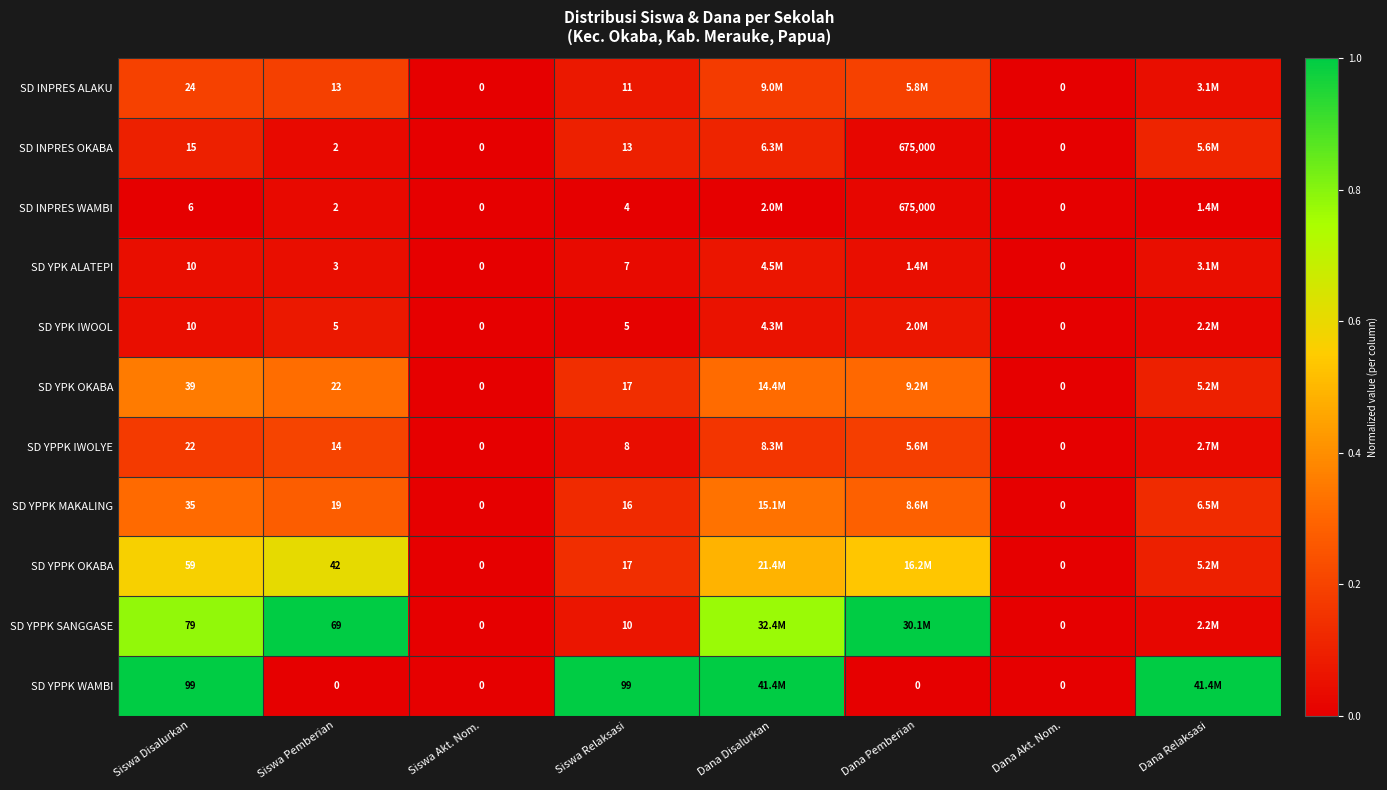

At Dana Akt. Nom., list the series in order from largest to smallest.

SD INPRES ALAKU, SD INPRES OKABA, SD INPRES WAMBI, SD YPK ALATEPI, SD YPK IWOOL, SD YPK OKABA, SD YPPK IWOLYE, SD YPPK MAKALING, SD YPPK OKABA, SD YPPK SANGGASE, SD YPPK WAMBI